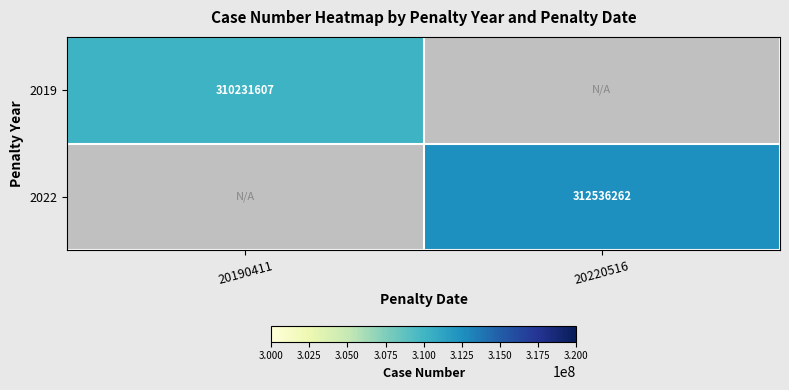

True or false: 2019 has a value of 125324274 at 20190411.

False